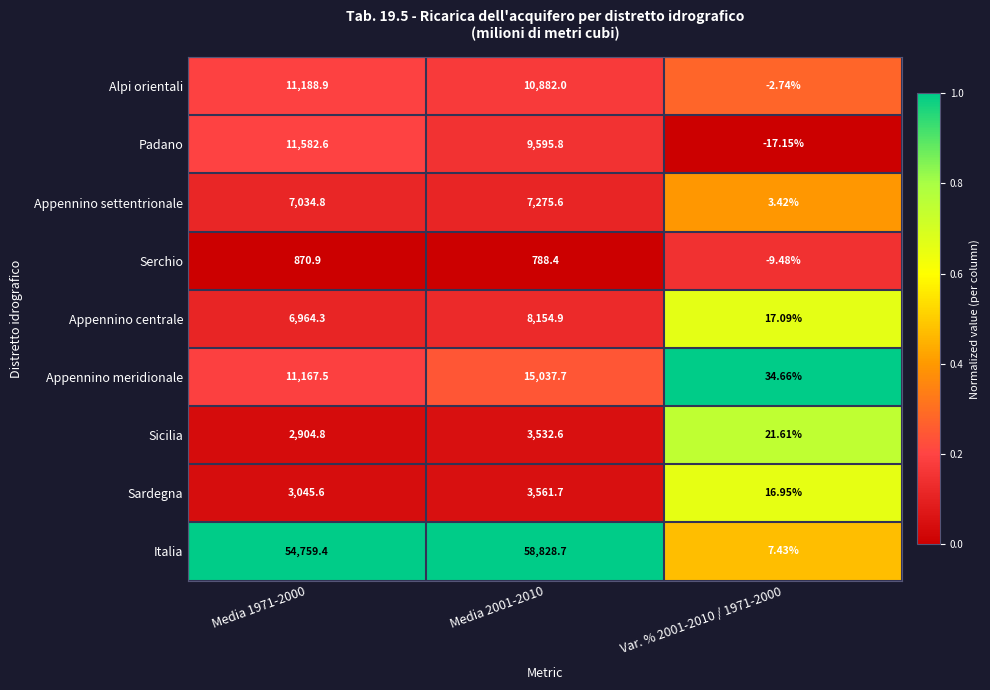

At how many categories does at least one series exceed 0?

3